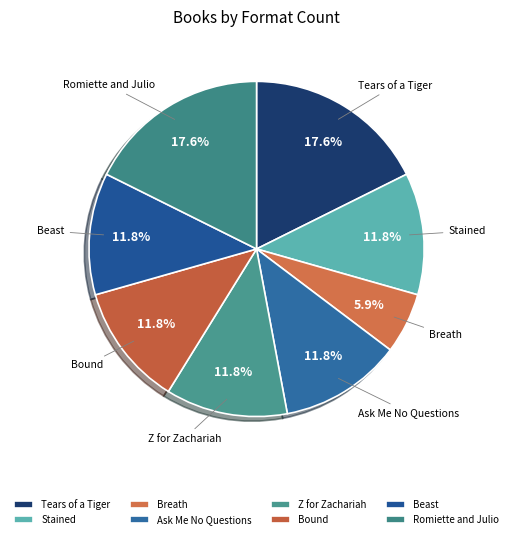

What percentage is the Ask Me No Questions slice, to the nearest percent?

12%